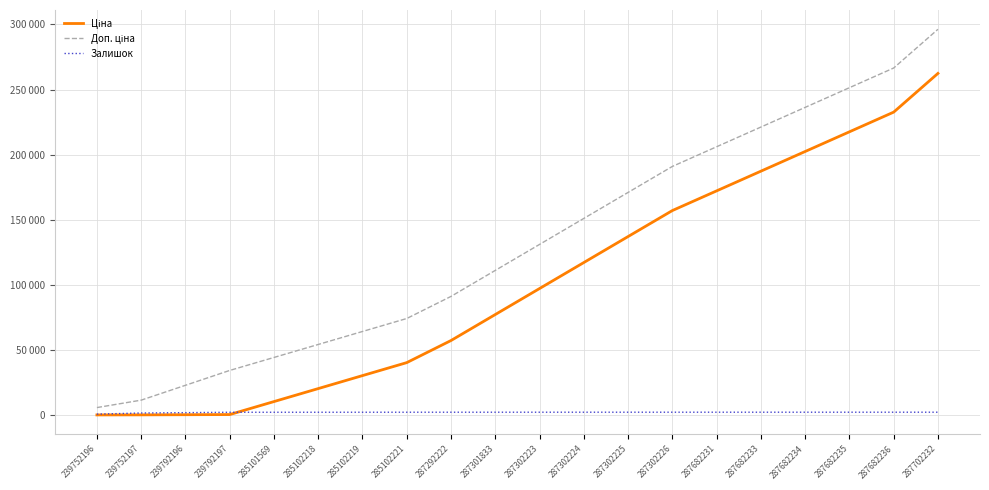

Reading left to right, what are all the values shown in this chart?

Ціна: 239752196=57.0	239752197=114.1	239792196=228.2	239792197=342.3	285101569=10317.3	285102218=20292.3	285102219=30267.3	285102221=40242.3	287292222=57218.6	287301833=77182.8	287302223=97146.9	287302224=117111.1	287302225=137075.3	287302226=157039.4	287682231=172159.4	287682233=187279.4	287682234=202399.4	287682235=217519.4	287682236=232639.4	287702232=262386.7
Доп. ціна: 239752196=5705.0	239752197=11410.0	239792196=22820.0	239792197=34230.0	285101569=44205.0	285102218=54180.0	285102219=64155.0	285102221=74130.0	287292222=91106.3	287301833=111070.5	287302223=131034.6	287302224=150998.8	287302225=170963.0	287302226=190927.1	287682231=206047.1	287682233=221167.1	287682234=236287.1	287682235=251407.1	287682236=266527.1	287702232=296274.4
Залишок: 239752196=683.0	239752197=1528.0	239792196=1818.0	239792197=2107.0	285101569=2114.0	285102218=2117.0	285102219=2126.0	285102221=2137.0	287292222=2142.0	287301833=2142.0	287302223=2149.0	287302224=2152.0	287302225=2152.0	287302226=2152.0	287682231=2152.0	287682233=2152.0	287682234=2152.0	287682235=2152.0	287682236=2152.0	287702232=2152.0